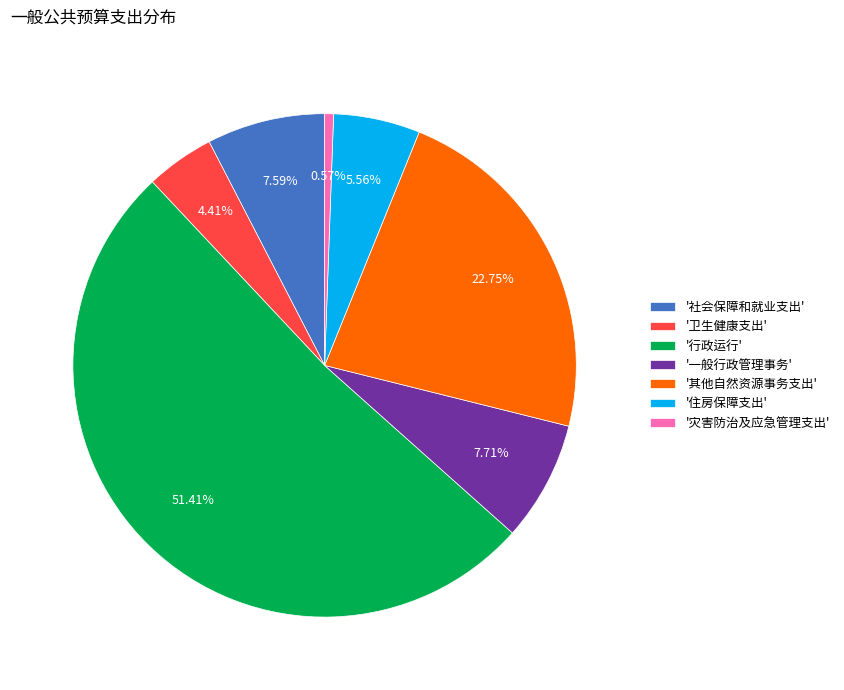

How many slices are in this pie chart?

7